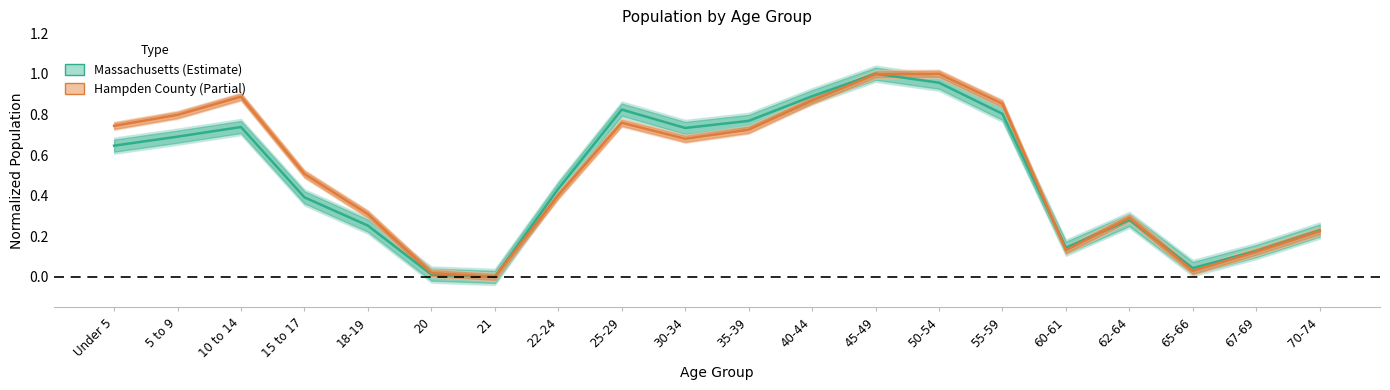

Reading right to left, list all the values displayed in this chart.

Hampden County: 70-74=0.2	67-69=0.1	65-66=0.0	62-64=0.3	60-61=0.1	55-59=0.9	50-54=1.0	45-49=1.0	40-44=0.9	35-39=0.7	30-34=0.7	25-29=0.8	22-24=0.4	21=0.0	20=0.0	18-19=0.3	15 to 17=0.5	10 to 14=0.9	5 to 9=0.8	Under 5=0.7
Massachusetts: 70-74=0.2	67-69=0.1	65-66=0.0	62-64=0.3	60-61=0.1	55-59=0.8	50-54=1.0	45-49=1.0	40-44=0.9	35-39=0.8	30-34=0.7	25-29=0.8	22-24=0.4	21=0.0	20=0.0	18-19=0.3	15 to 17=0.4	10 to 14=0.7	5 to 9=0.7	Under 5=0.6